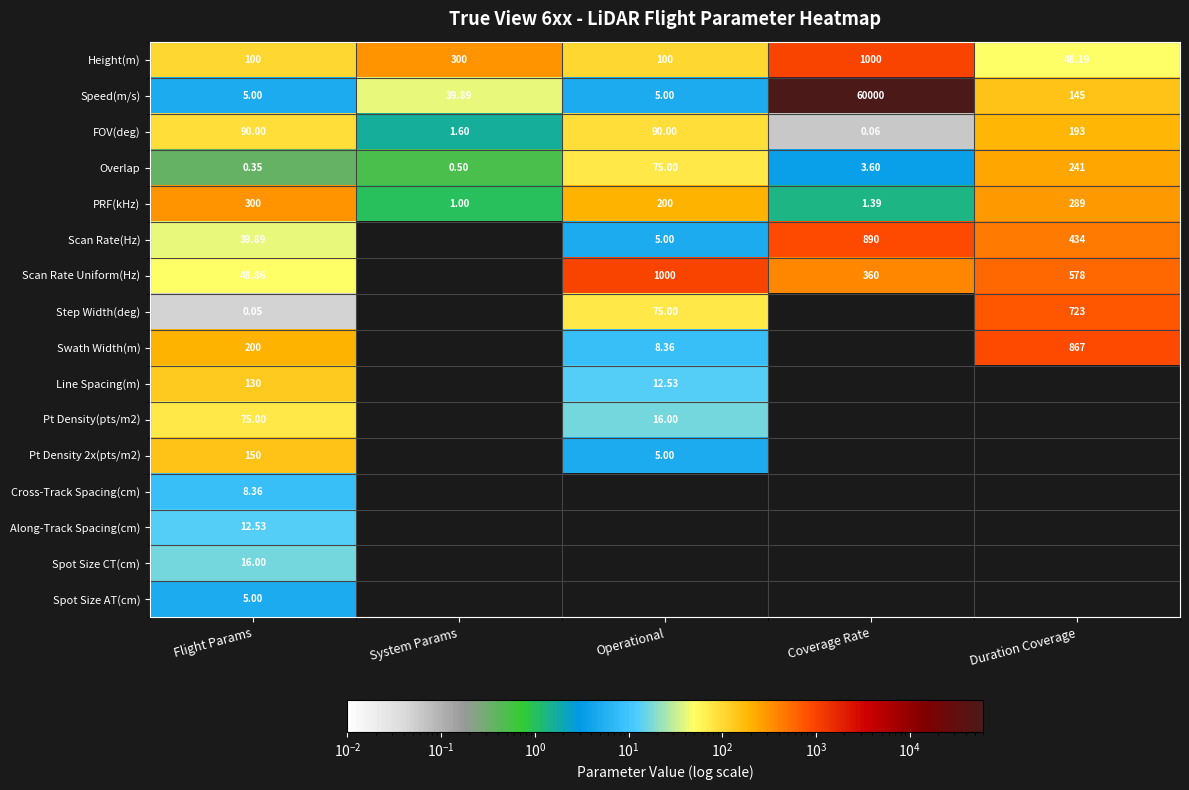

How many distinct data groups are displayed?

16